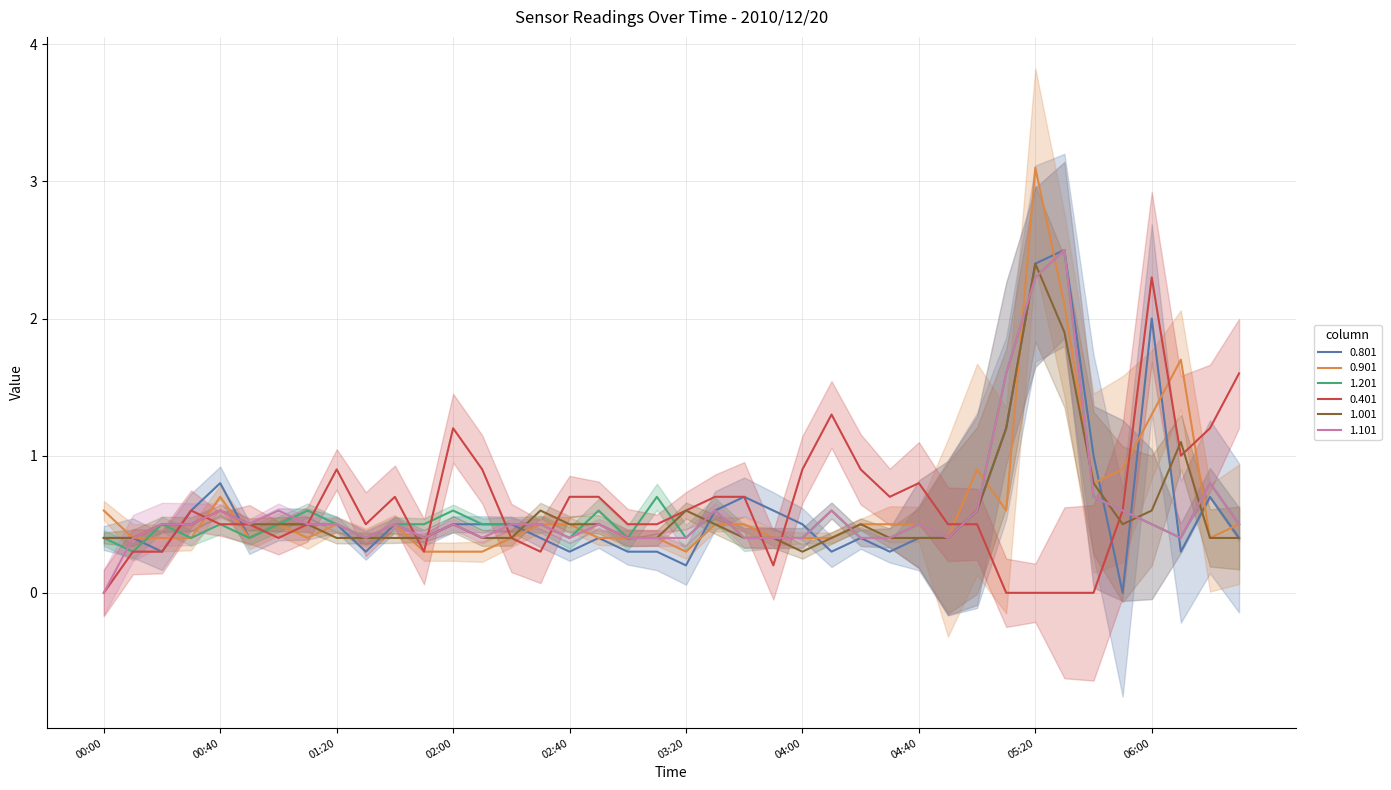

True or false: 1.201 and 1.101 intersect in this chart.

True